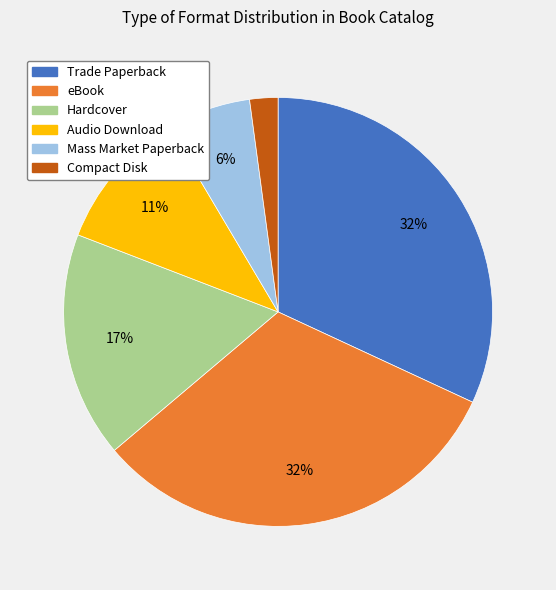

Which slice is the smallest?

Compact Disk